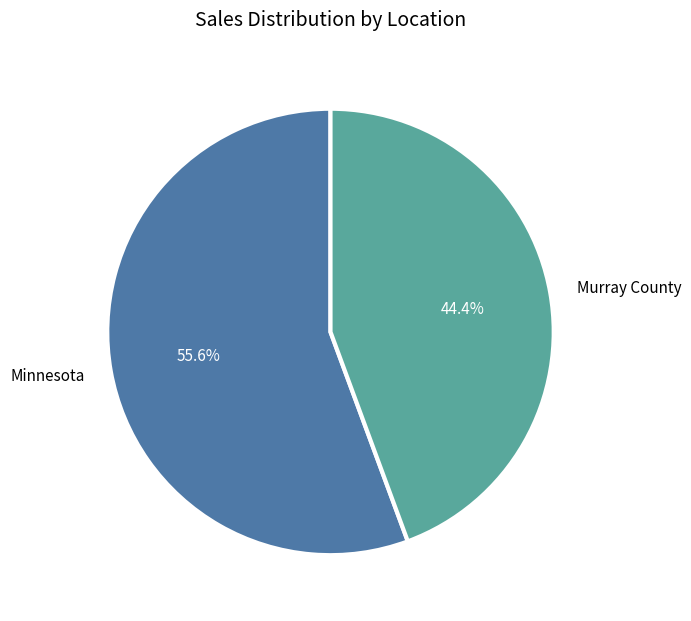

Approximately how many times larger is the value at Murray County compared to Minnesota?

0.8